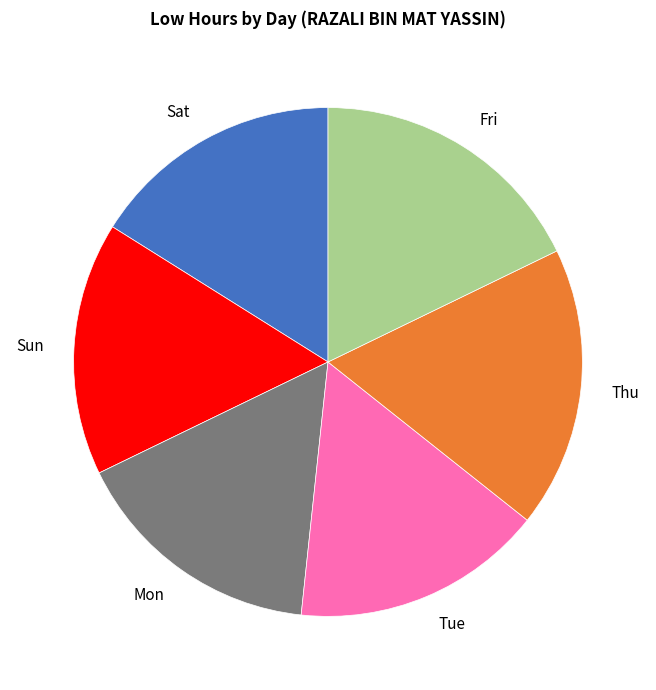

Is there any slice that represents more than half of the pie?

No